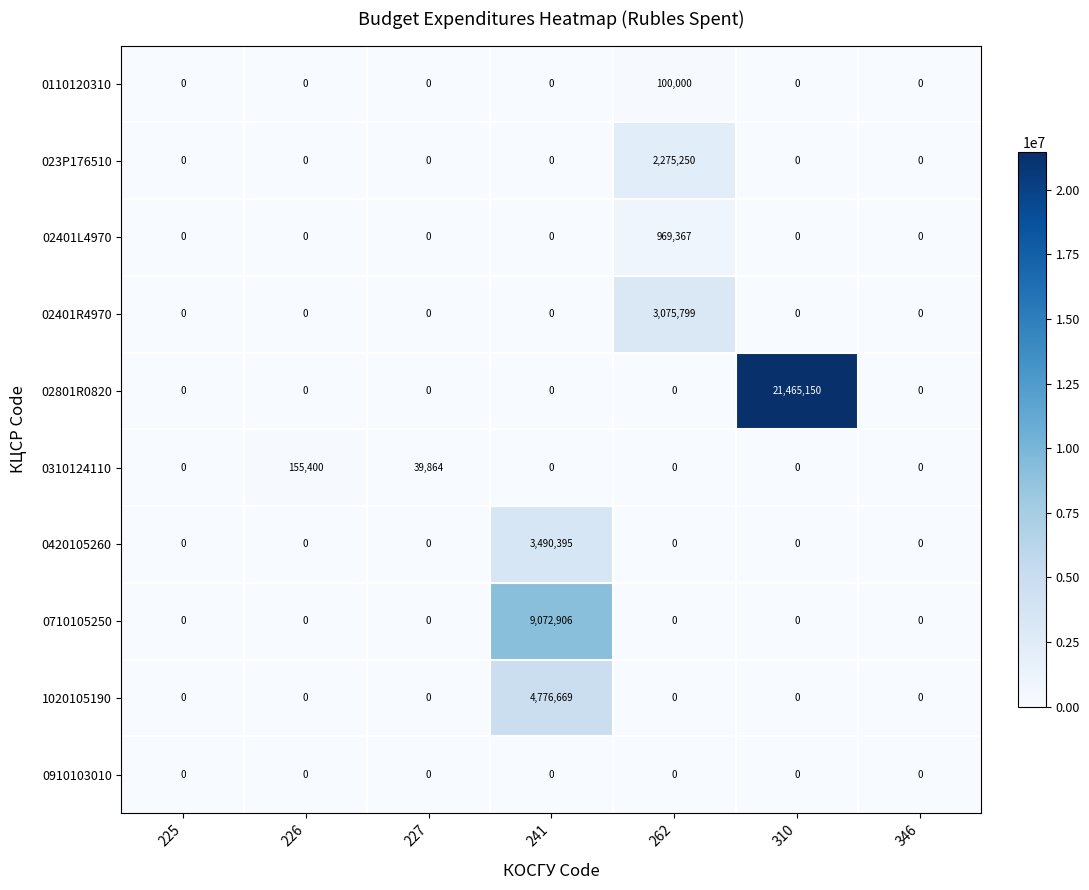

What is the sum of all 02401R4970 values?

3075799